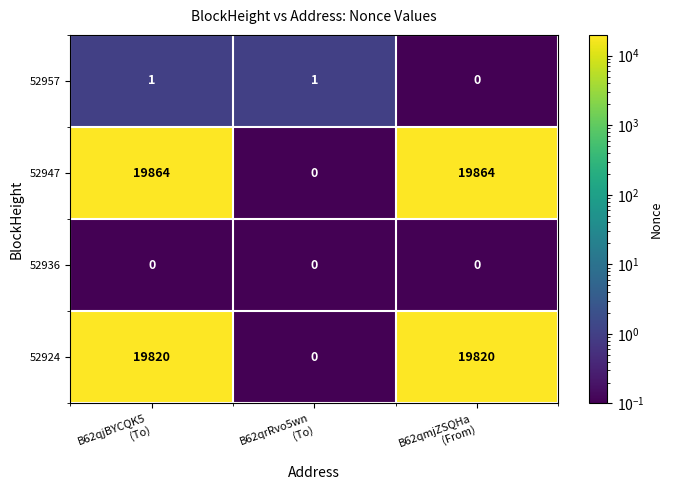

How many data points does each series have?

3